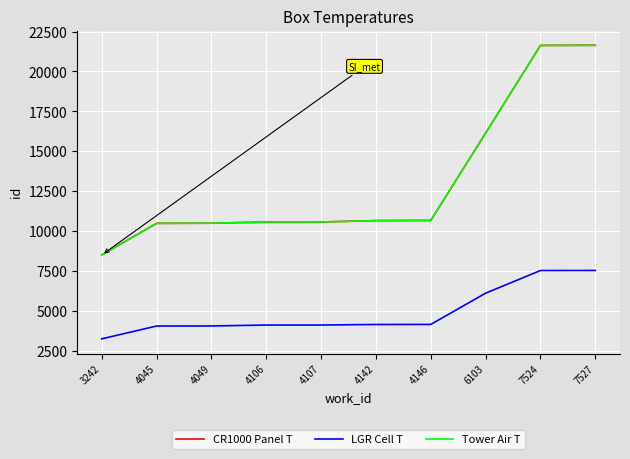

True or false: LGR Cell T has more than 0 interior local peaks.

False